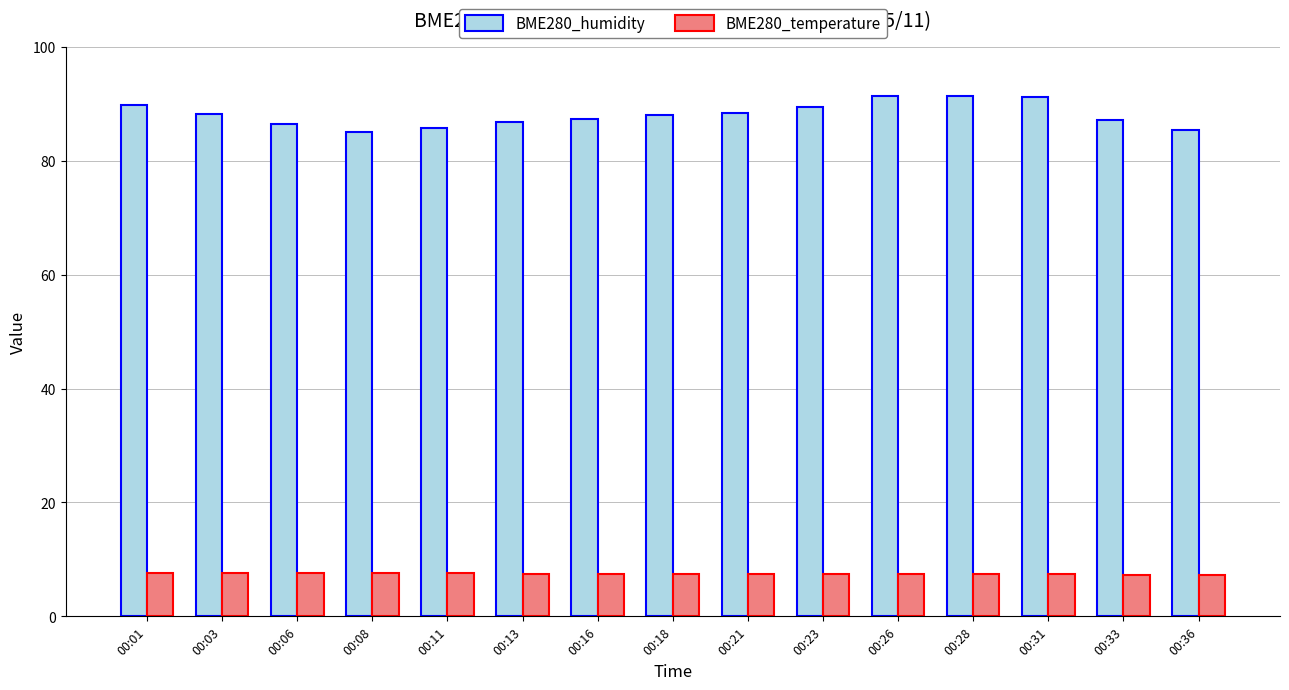

Which series has the largest total across all categories?

BME280_humidity